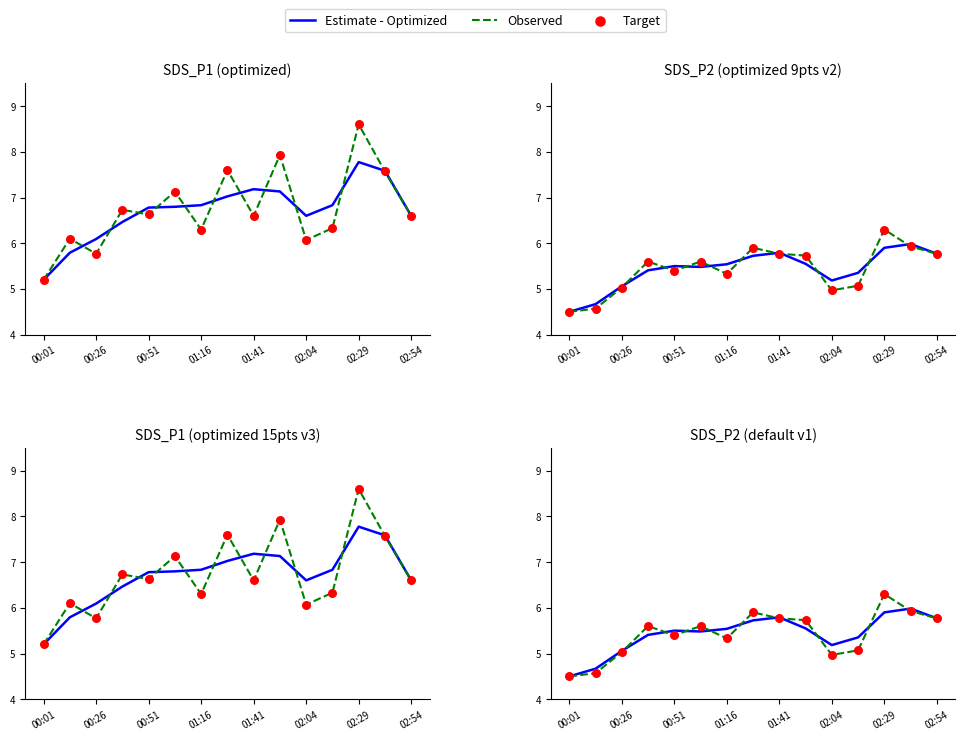

What are all the series names shown in the legend?

Estimate - Optimized, Observed, Target